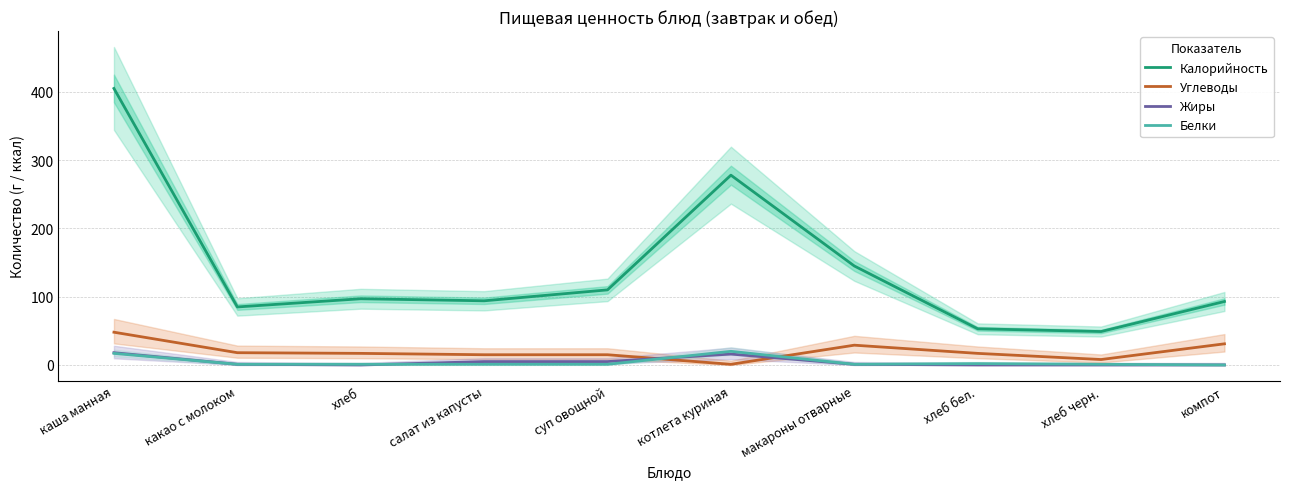

What is the difference between the Калорийность values at хлеб бел. and макароны отварные?

92